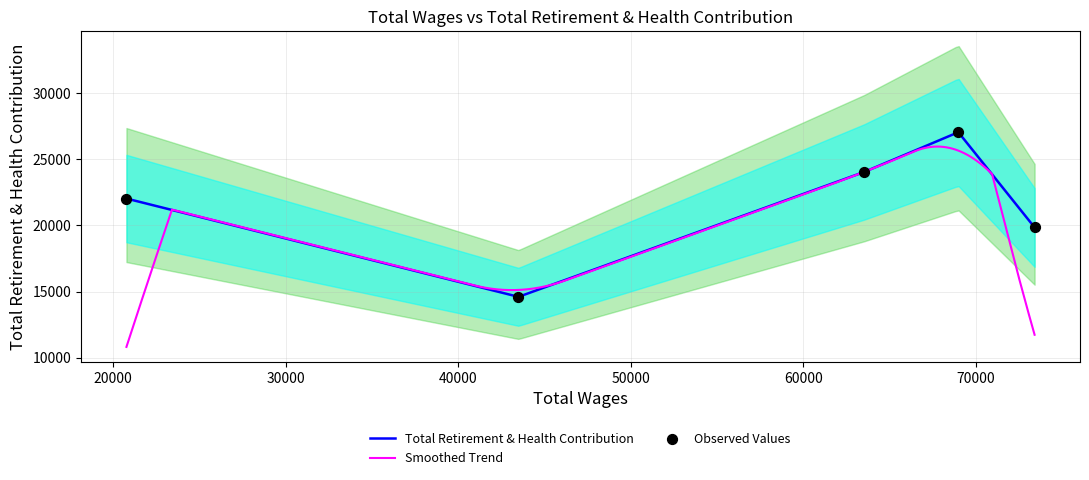

What is the change in value from 73408.0 to 68988.8?

+7204